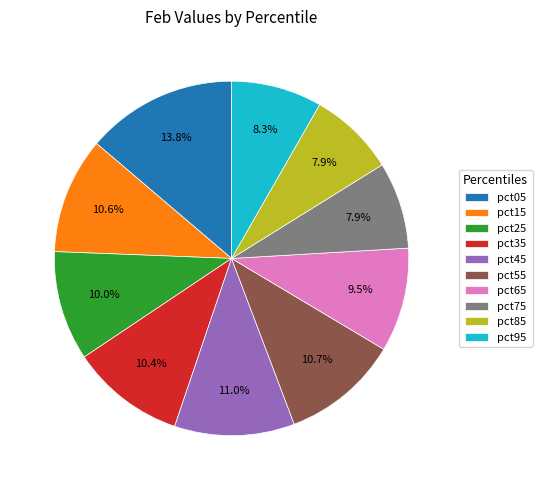

To the nearest percent, what portion does pct95 represent?

8%